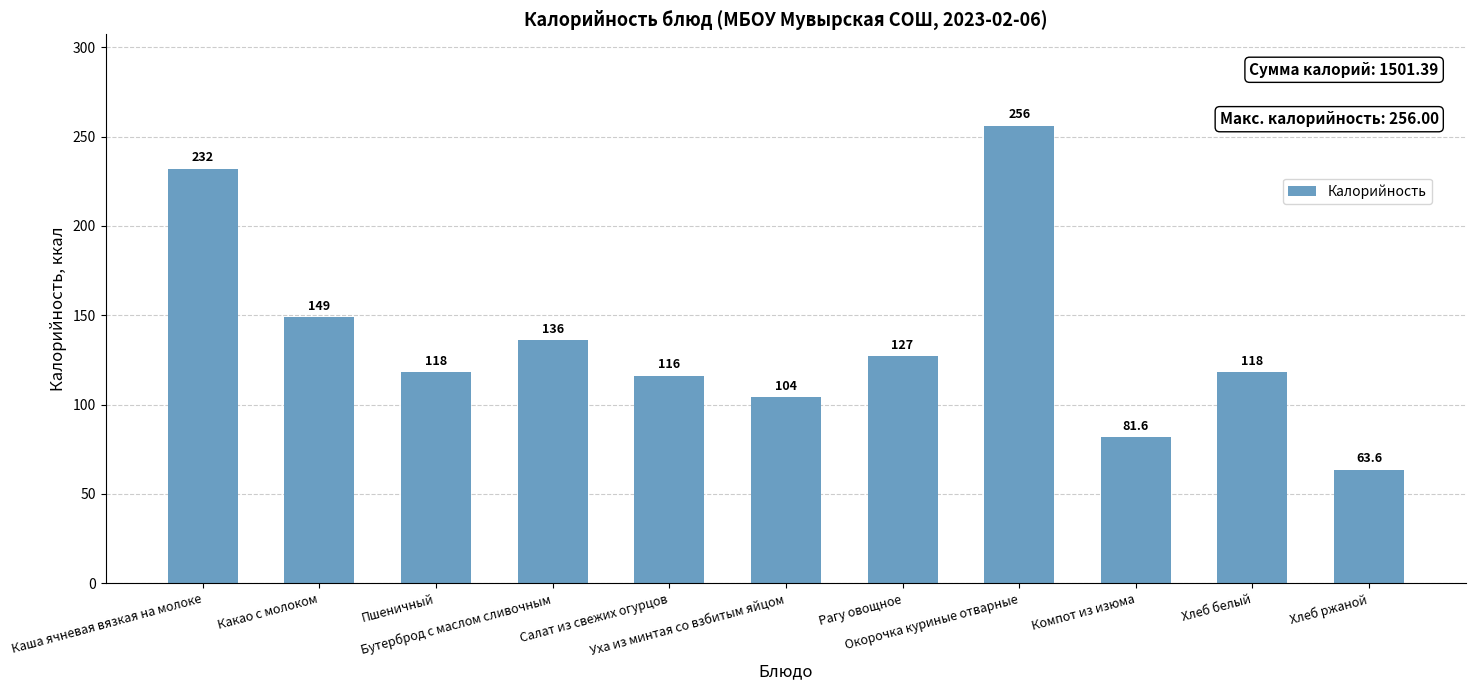

Which category has the lowest value across all series?

Хлеб ржаной